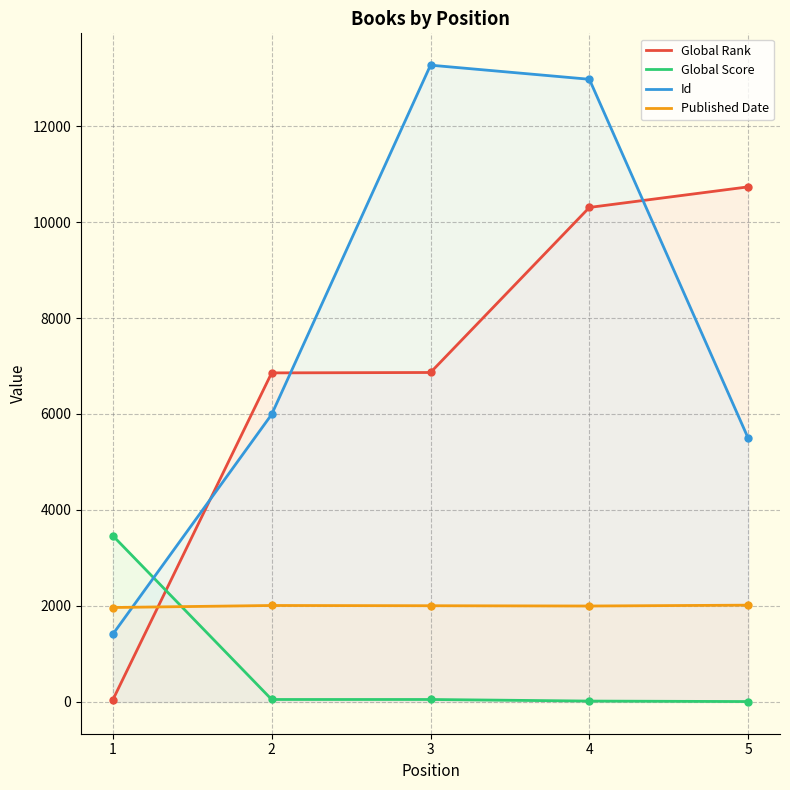

How many data points in Id are less than 5991?

2